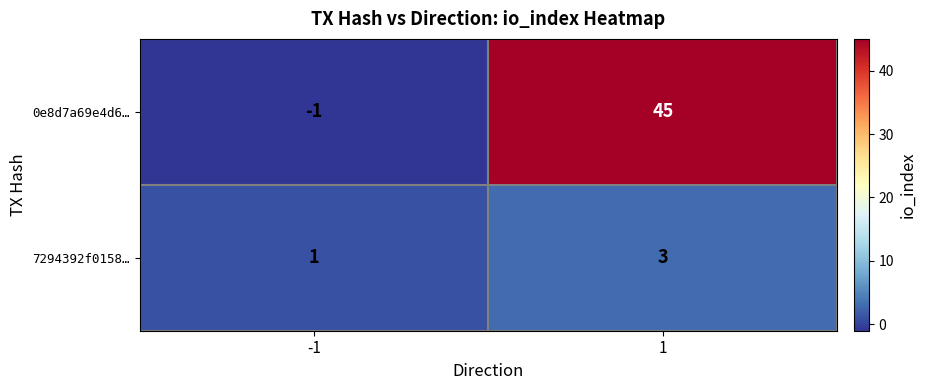

Reading left to right, extract all data points from this chart.

0e8d7a69e4d6…: -1=-1	1=45
7294392f0158…: -1=1	1=3